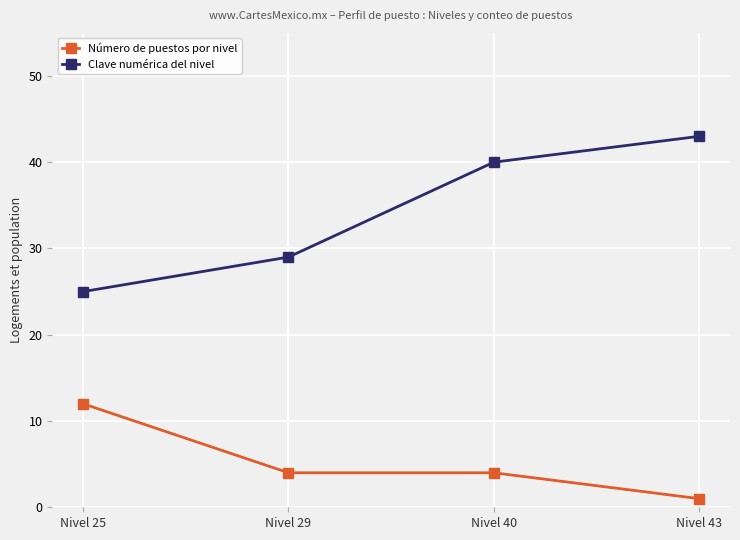

Where is Clave numérica del nivel nearest to the value 34?

Nivel 29